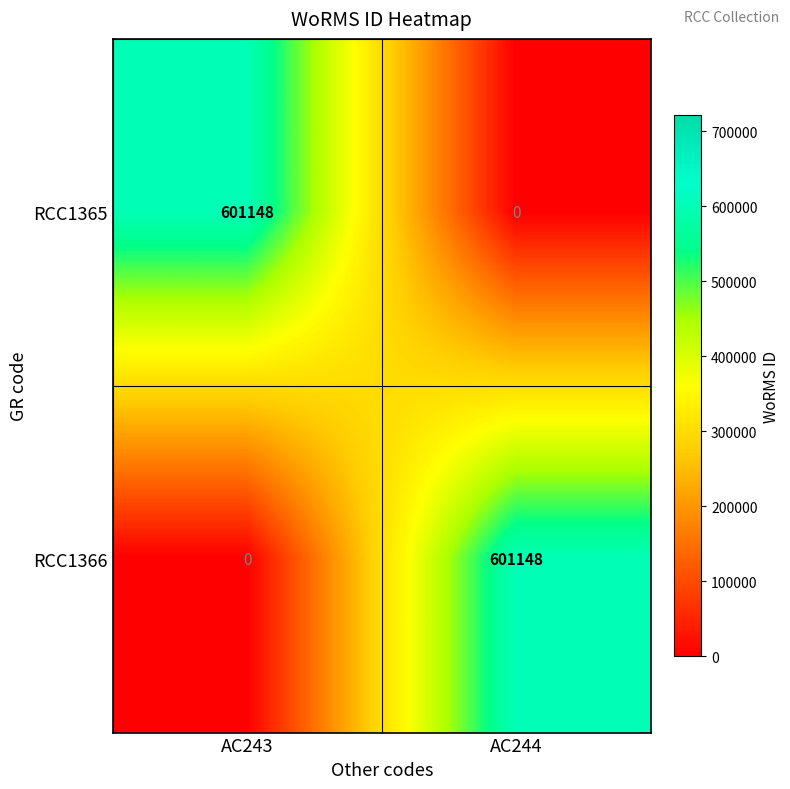

What is the sum of the RCC1365 values at AC244 and AC243?

601148